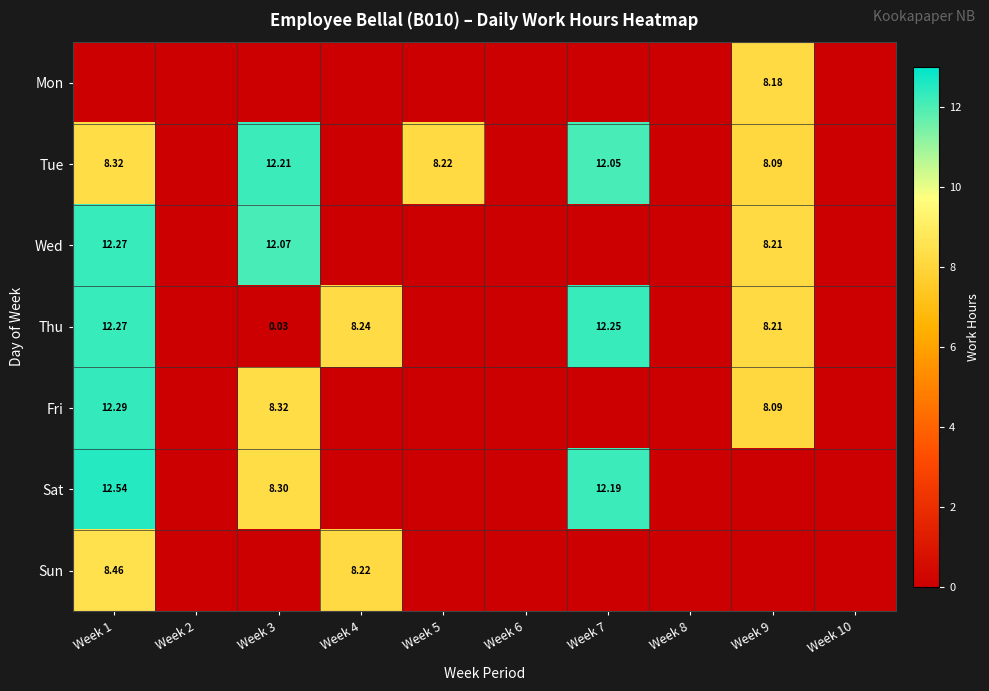

How many categories are shown in the chart?

10